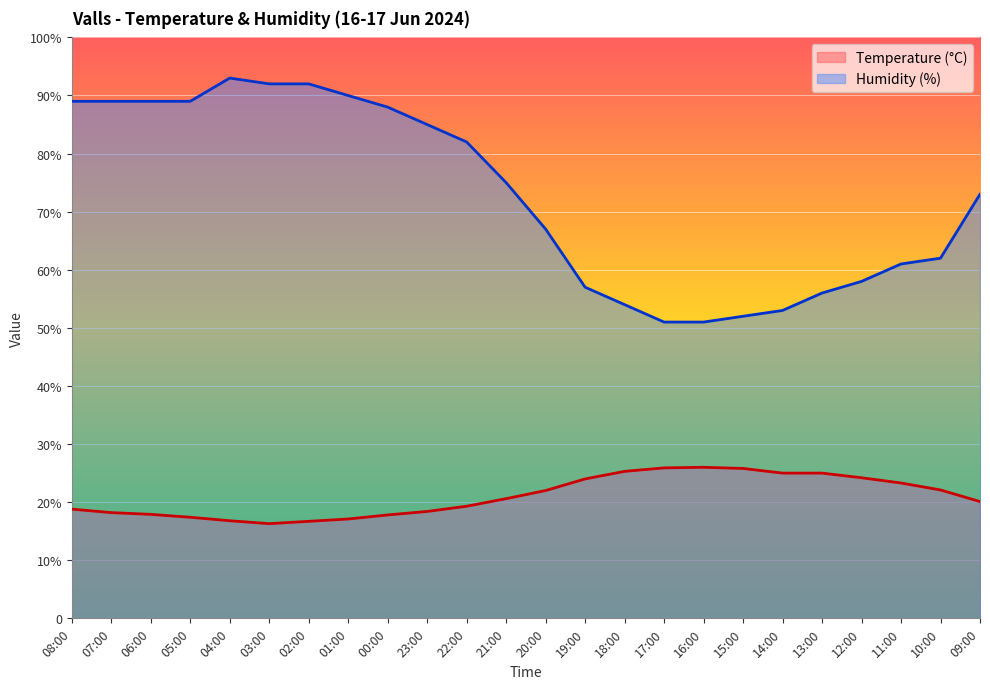

Reading right to left, extract all data points from this chart.

Temperature (°C): 20.1	22.1	23.3	24.2	25.0	25.0	25.8	26.0	25.9	25.3	24.0	22.0	20.6	19.3	18.4	17.8	17.1	16.7	16.3	16.8	17.4	17.9	18.2	18.8
Humidity (%): 73.0	62.0	61.0	58.0	56.0	53.0	52.0	51.0	51.0	54.0	57.0	67.0	75.0	82.0	85.0	88.0	90.0	92.0	92.0	93.0	89.0	89.0	89.0	89.0